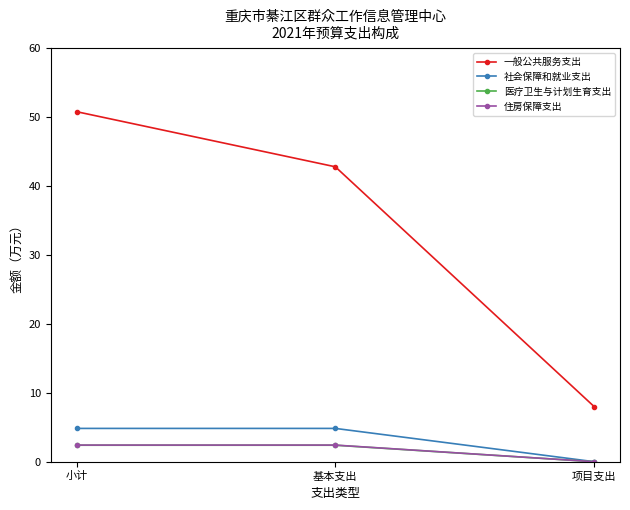

Is this an area chart (filled region under the line)?

No